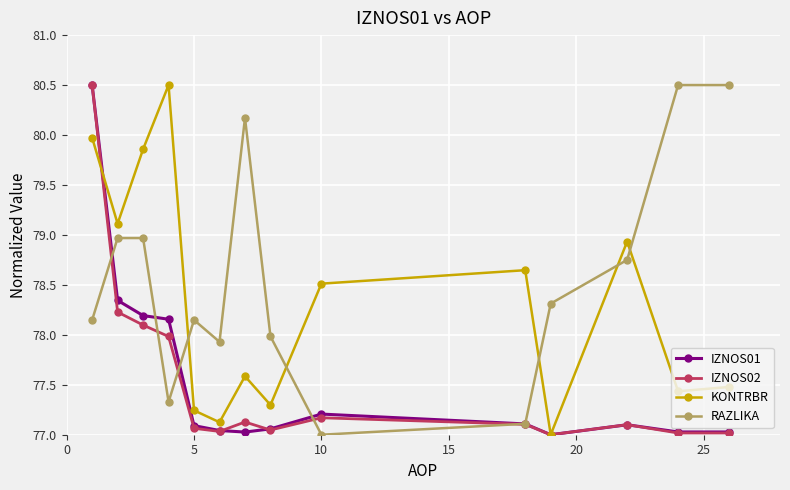

What is the value of the KONTRBR point at the 9th from the left?

78.5